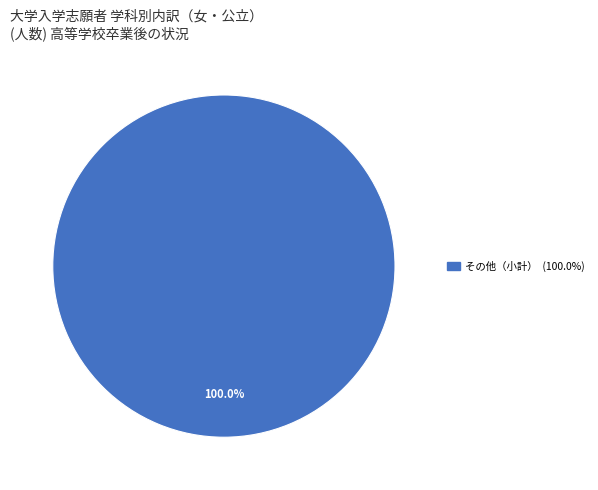

Does any single category account for the majority?

Yes